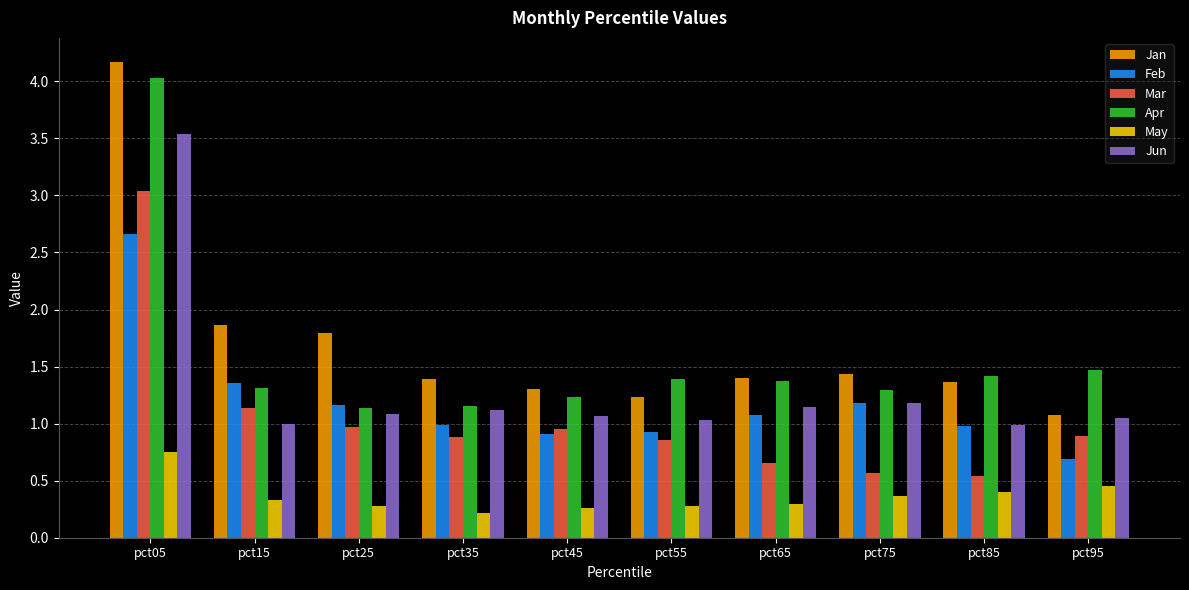

What is the minimum value shown in the chart?

0.2